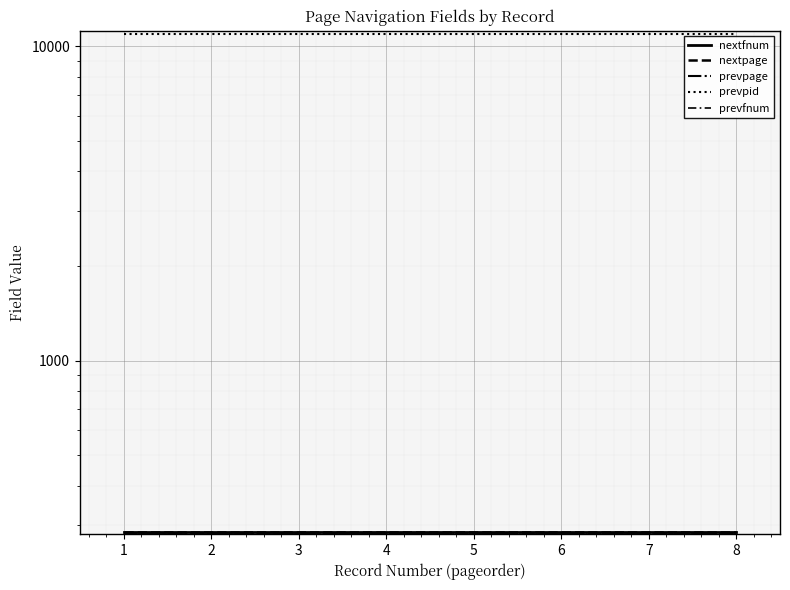

Between 8 and 2, which is larger?

8